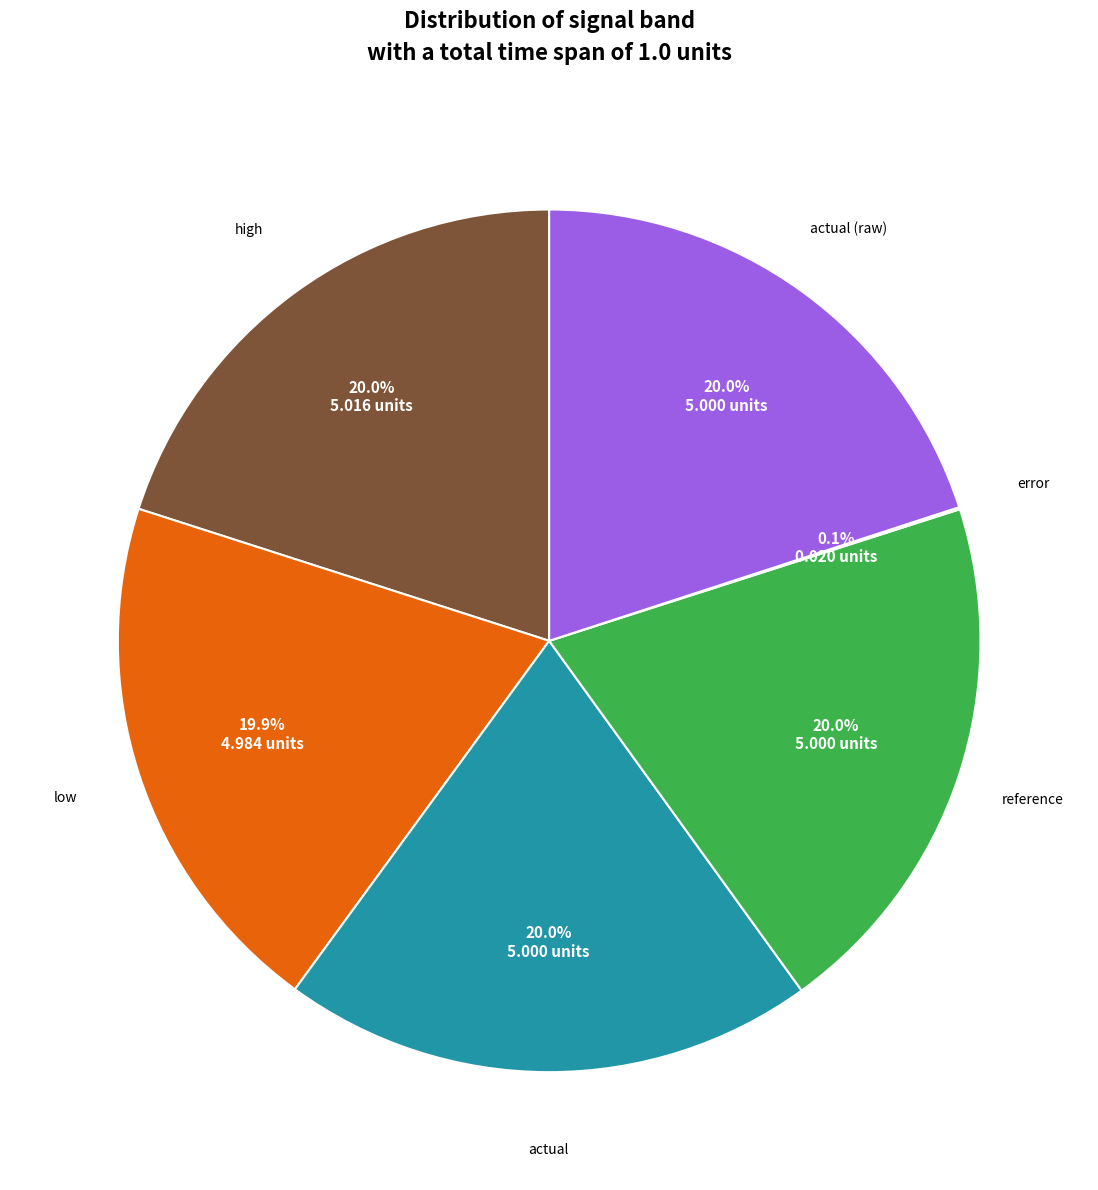

Does any single category account for the majority?

No